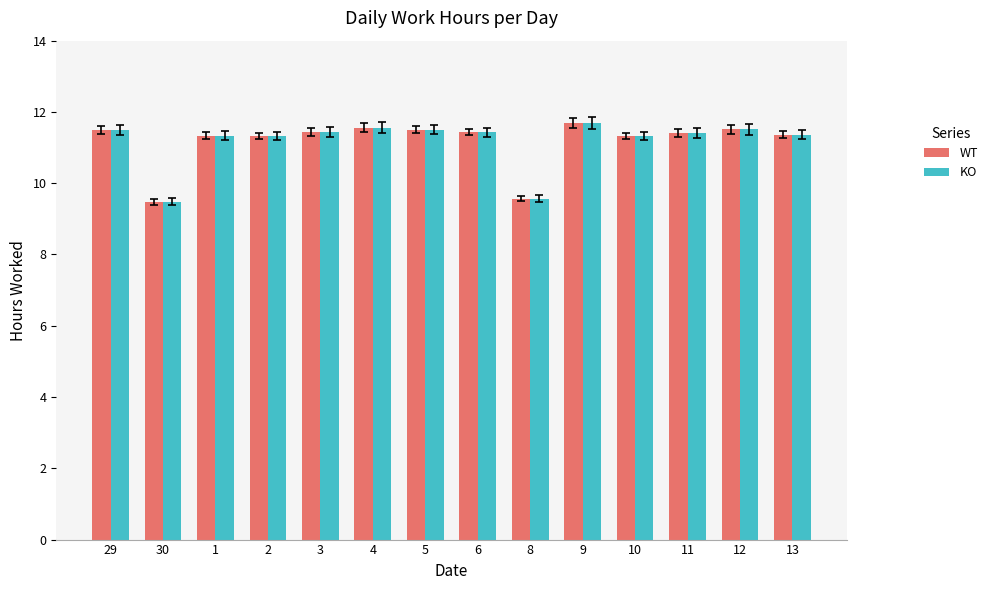

What is the total value across all series at 4?

23.1